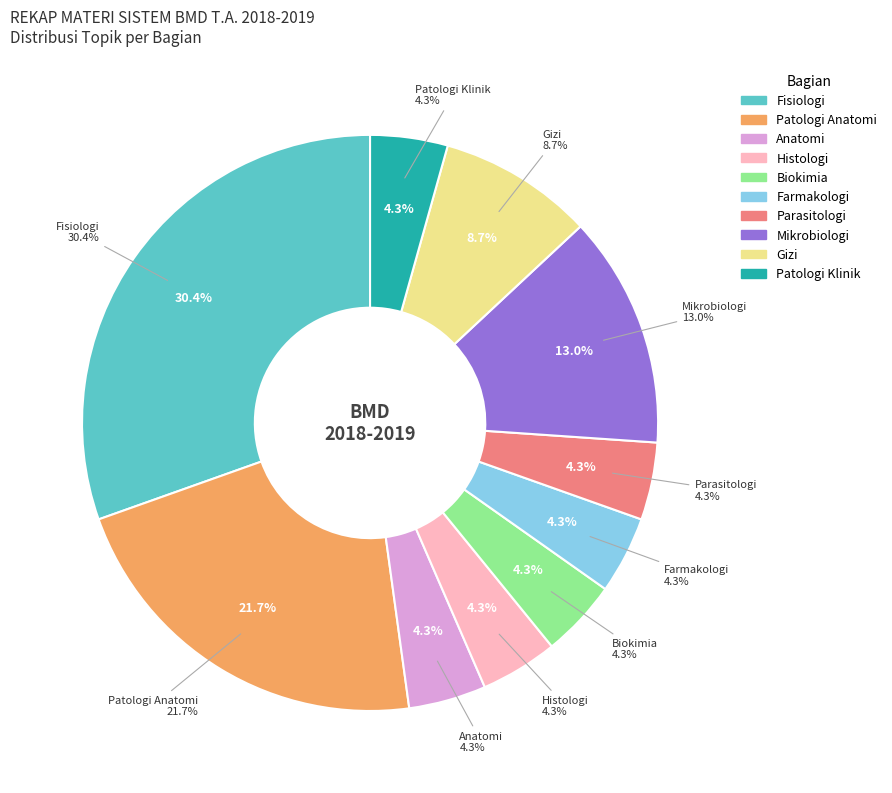

Between Histologi and Anatomi, which is larger?

Histologi